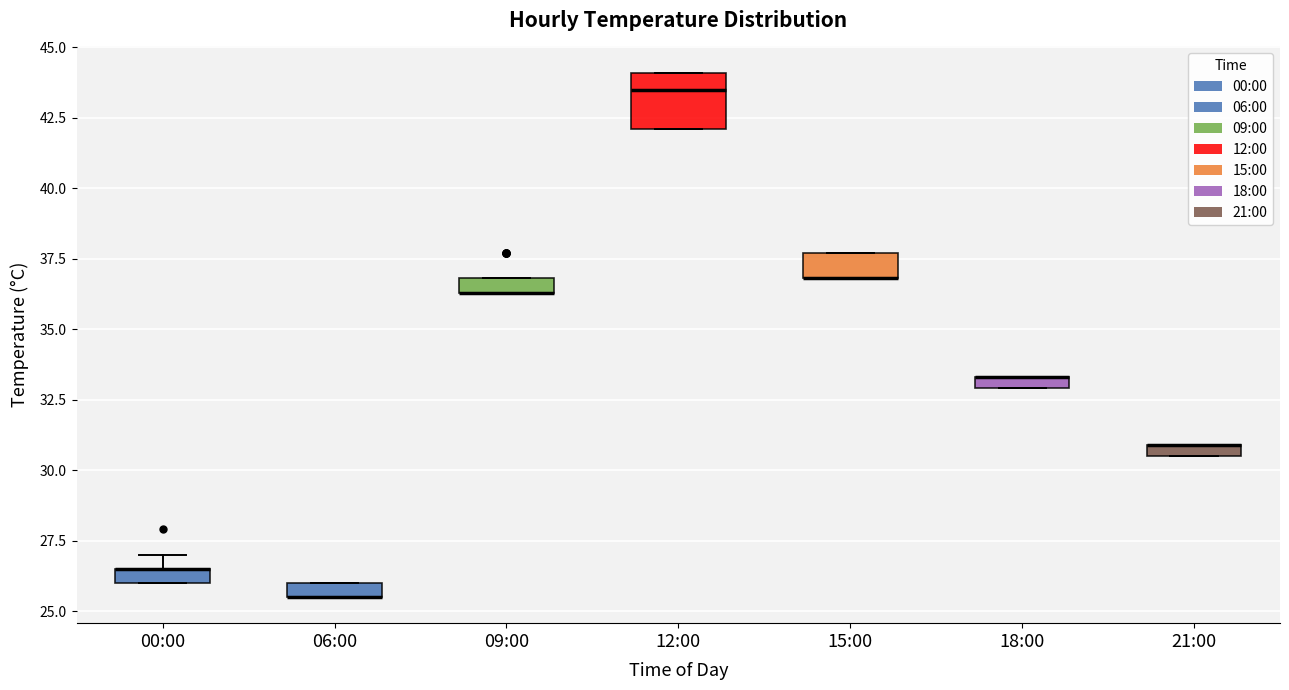

Comparing the boxes themselves (not the whiskers), which one is the tallest?

12:00